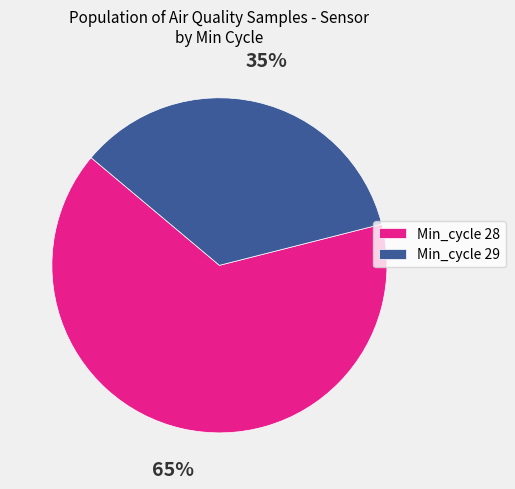

Which slice is the smallest?

Min_cycle 29